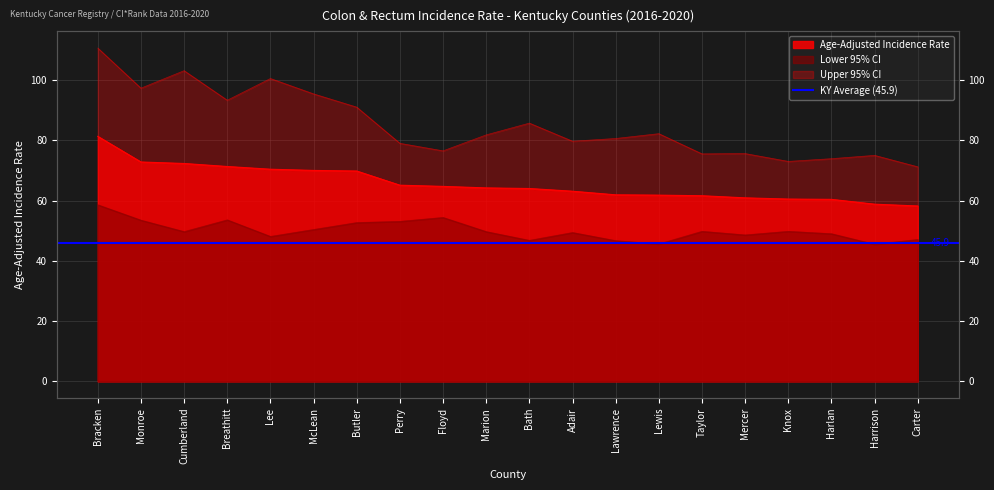

What is the greatest value displayed?

110.6